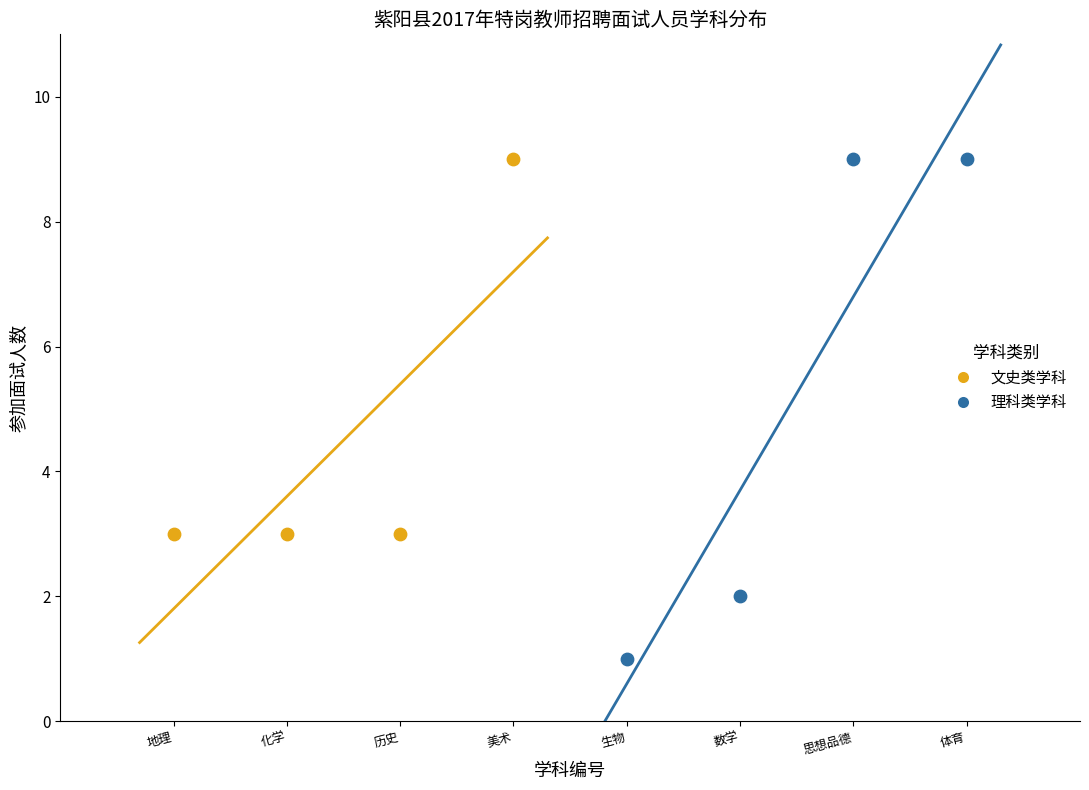

What are all the series names shown in the legend?

文史类学科, 理科类学科